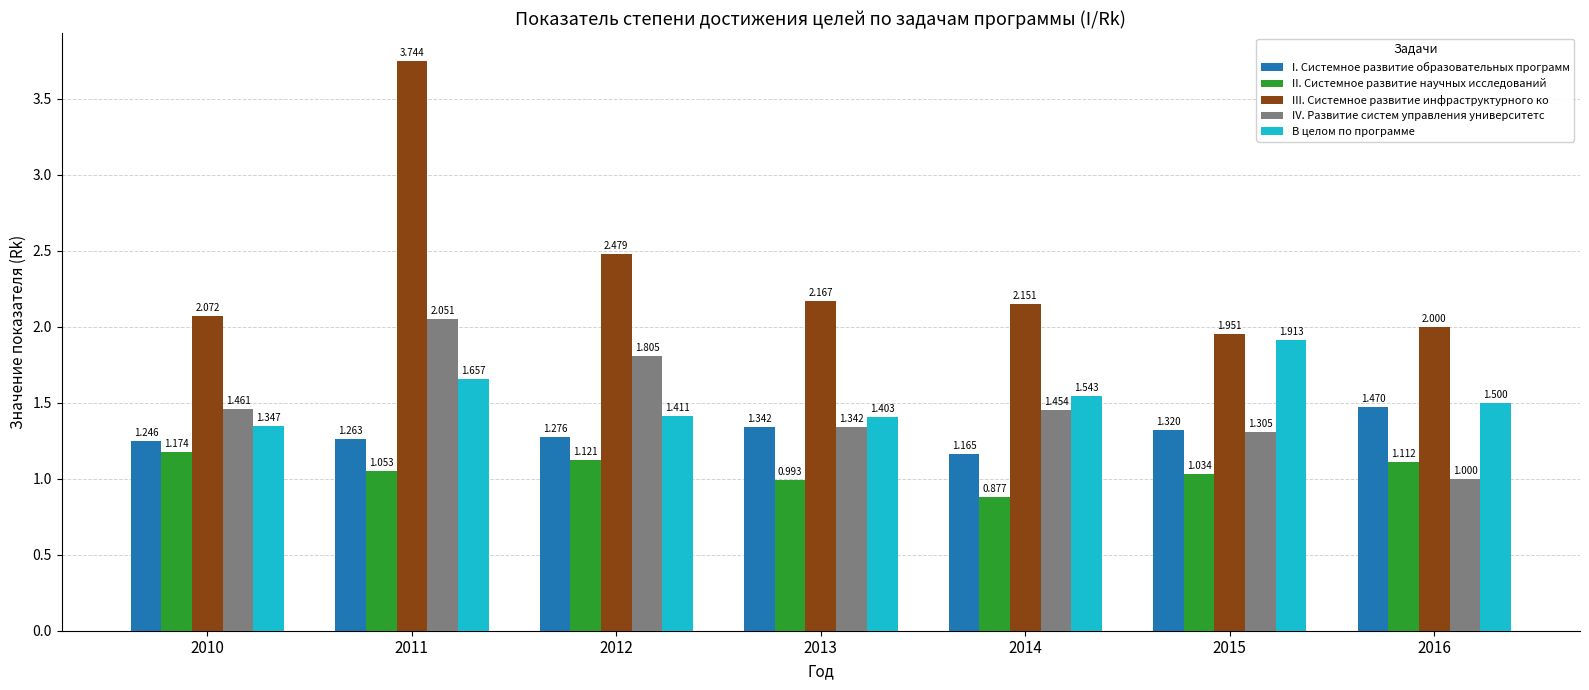

What is the sum of all I. Системное развитие образовательных программ values?

9.1